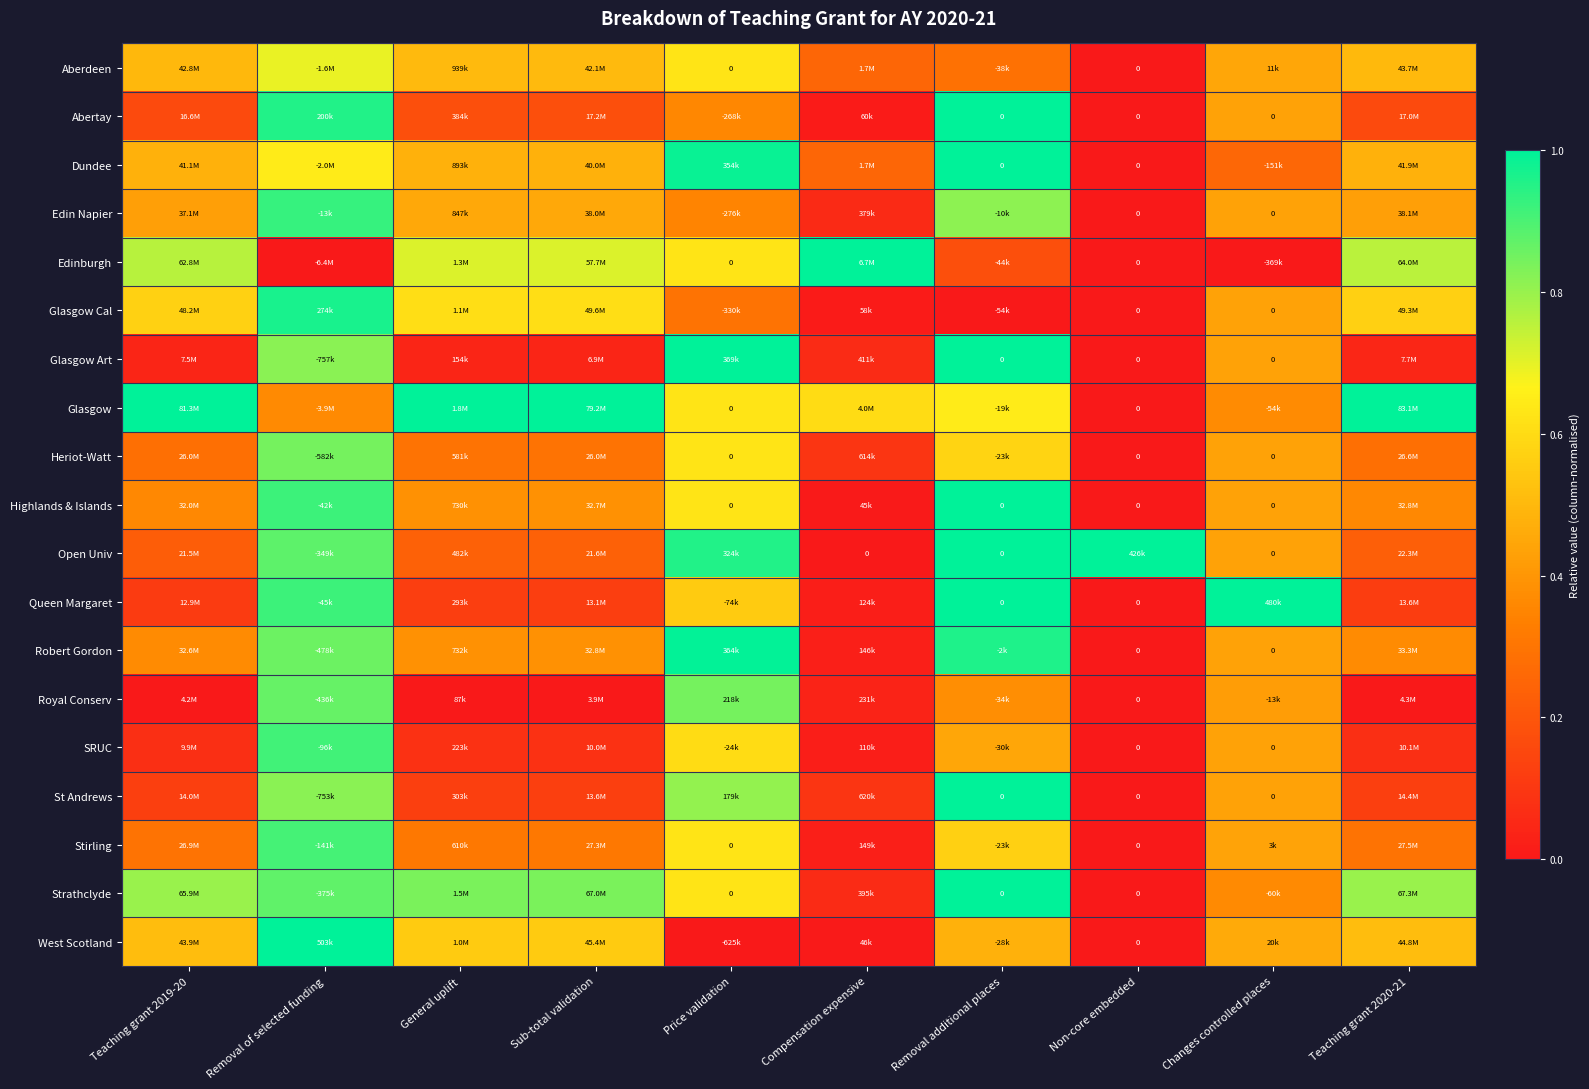

At Non-core embedded, list the series in order from smallest to largest.

Aberdeen, Abertay, Dundee, Edin Napier, Edinburgh, Glasgow Cal, Glasgow Art, Glasgow, Heriot-Watt, Highlands & Islands, Queen Margaret, Robert Gordon, Royal Conserv, SRUC, St Andrews, Stirling, Strathclyde, West Scotland, Open Univ